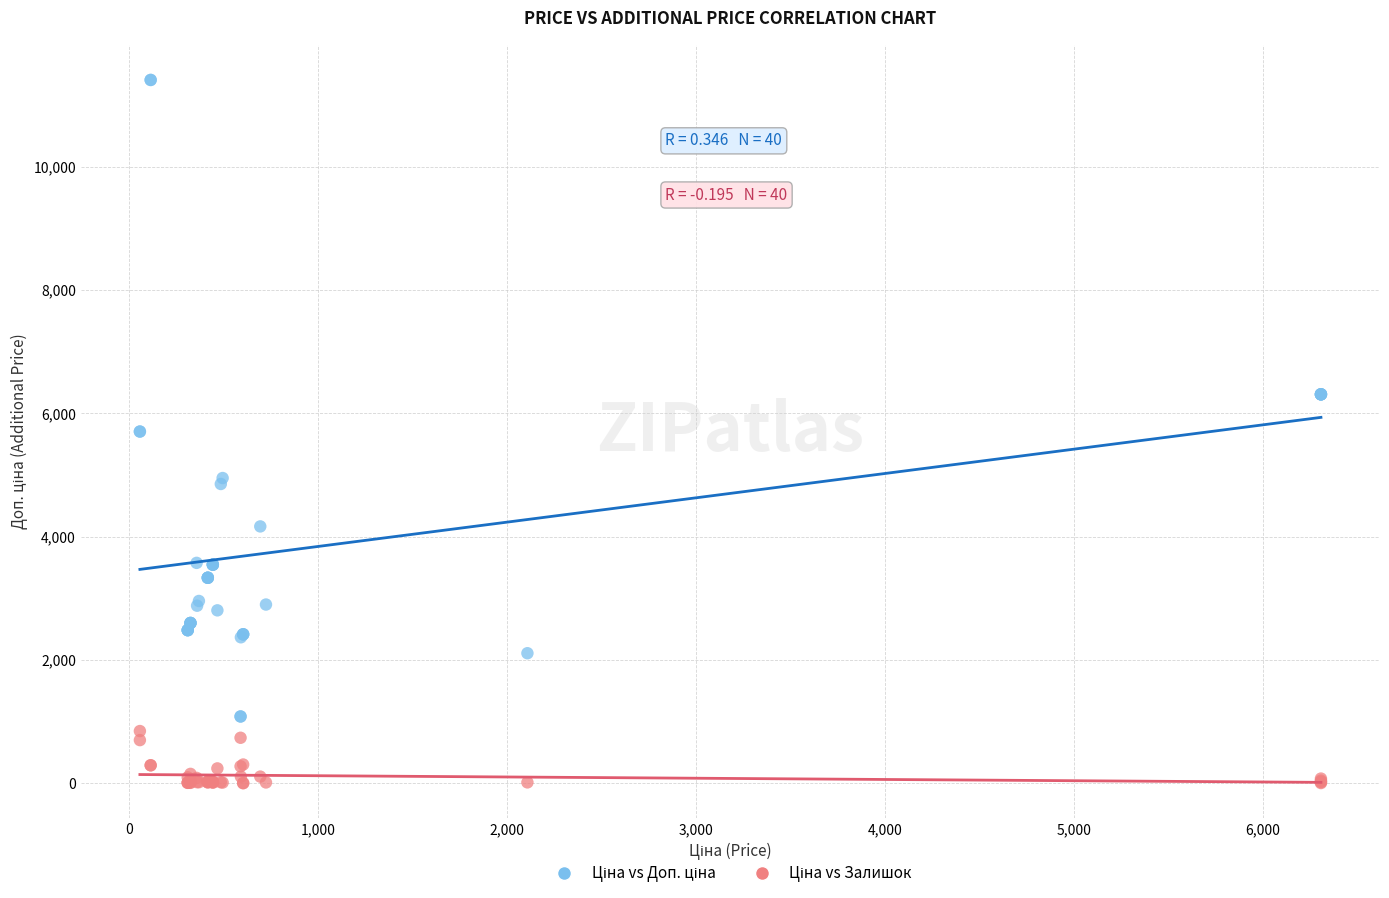

What is the X range (max minus min) for the scatter plot?

6251.7